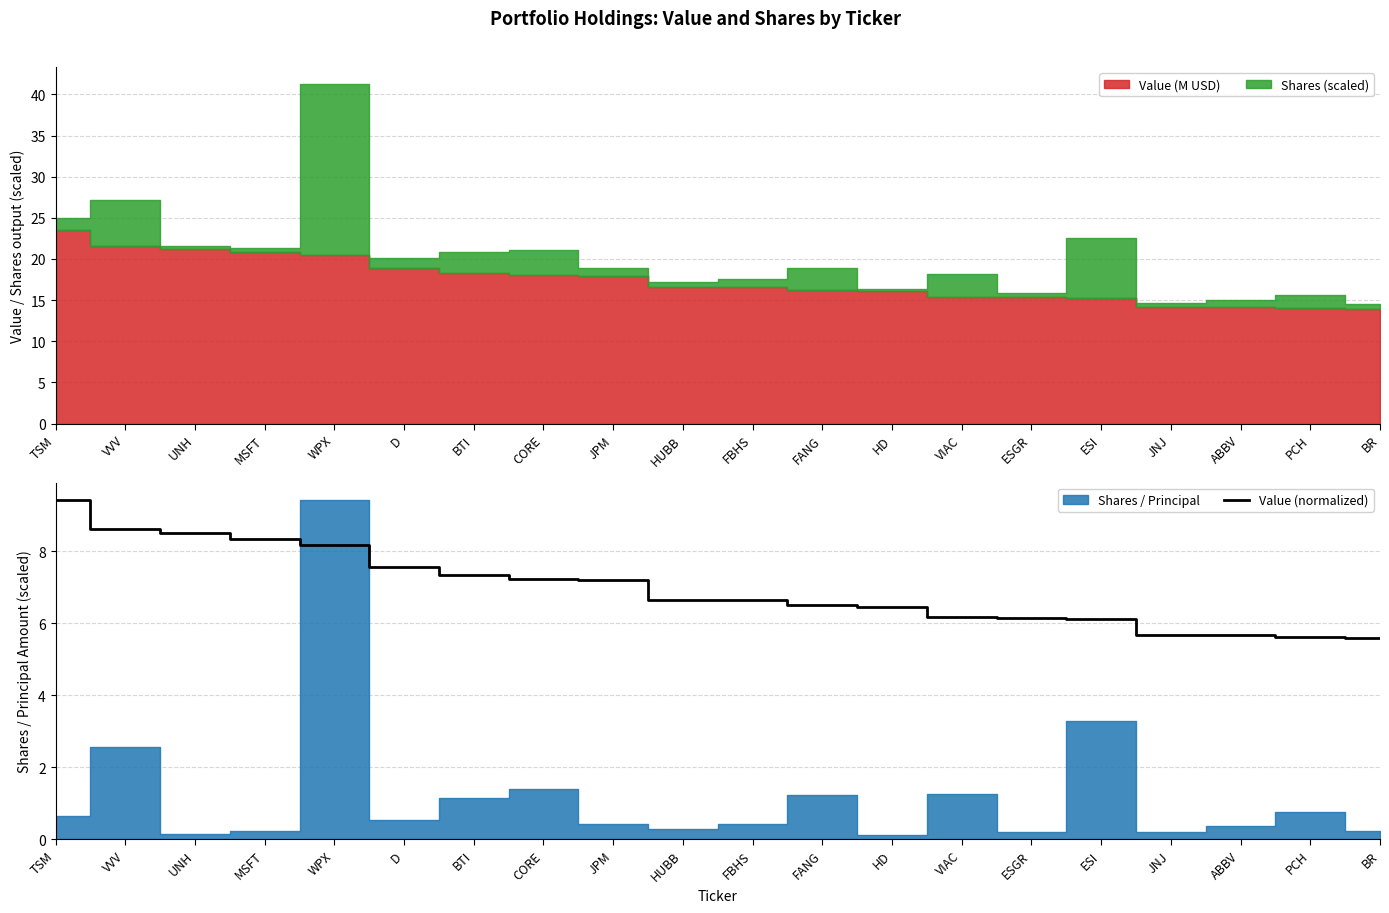

Count the number of categories in the chart.

20